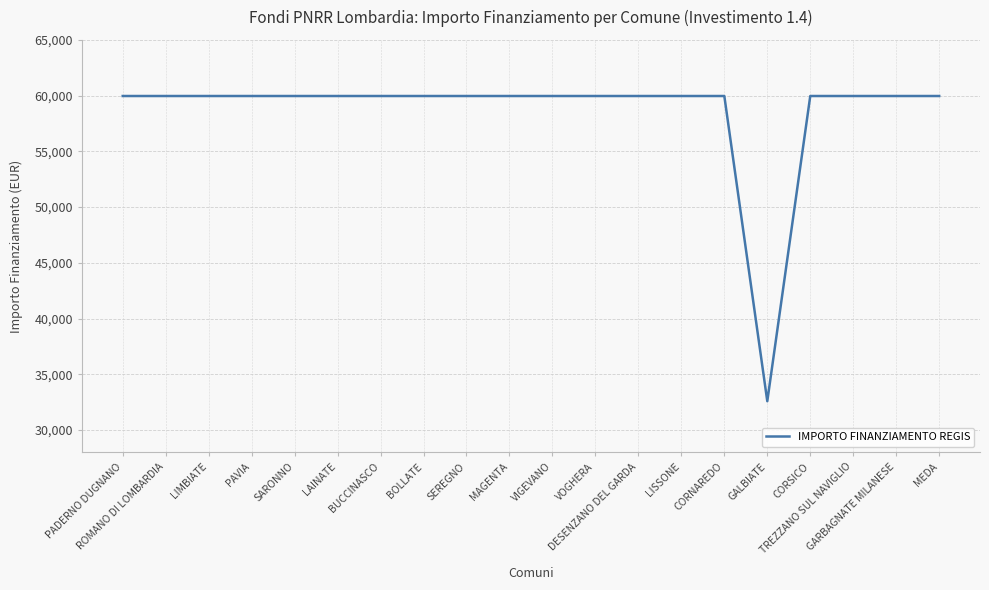

What is the difference between the maximum and minimum values?

27377